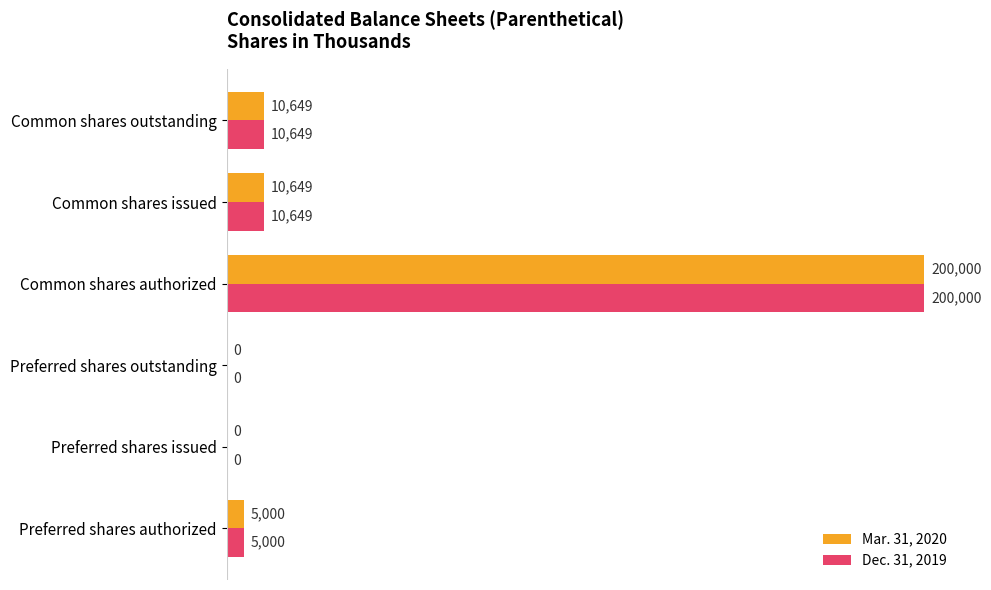

True or false: Mar. 31, 2020 has a value of 0 at Preferred shares issued.

True